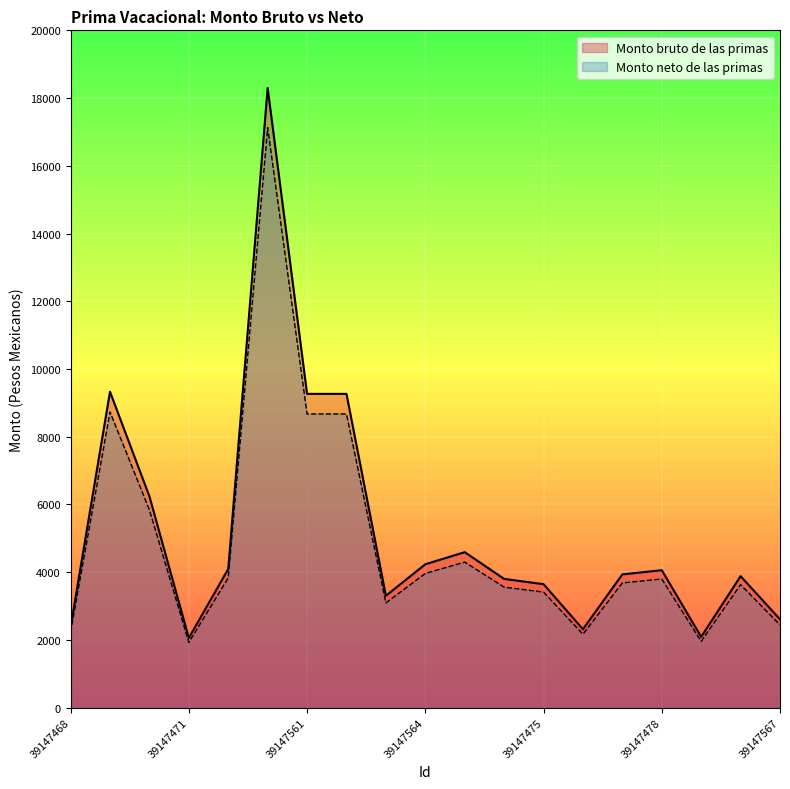

Which series has the largest total across all categories?

Monto bruto de las primas